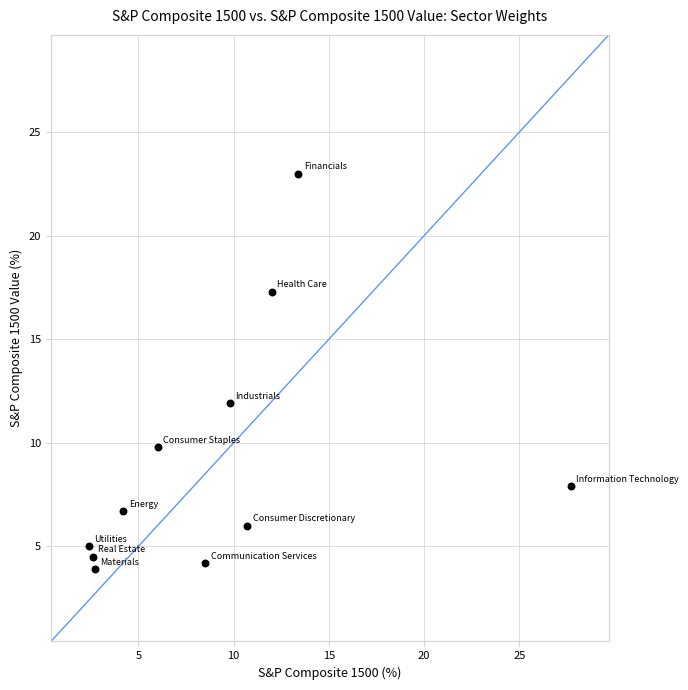

What is the range of Y values (max minus min)?

19.1